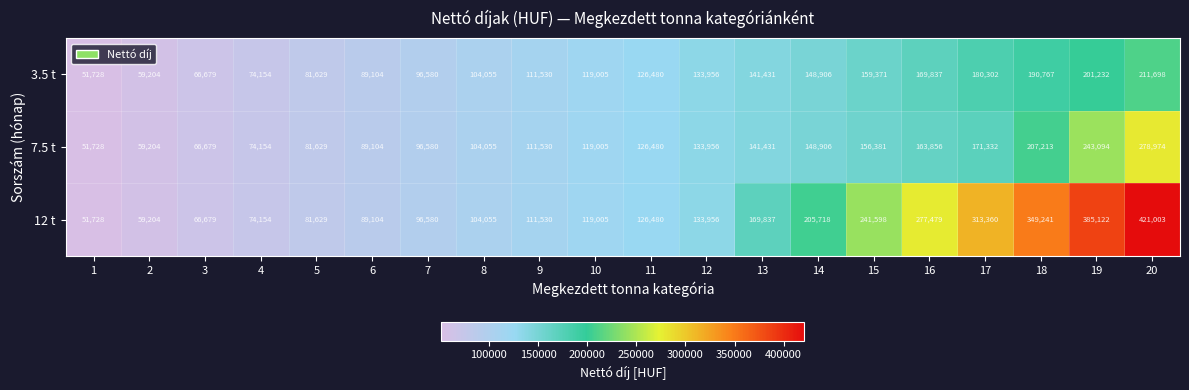

Which series has the largest total across all categories?

12 t